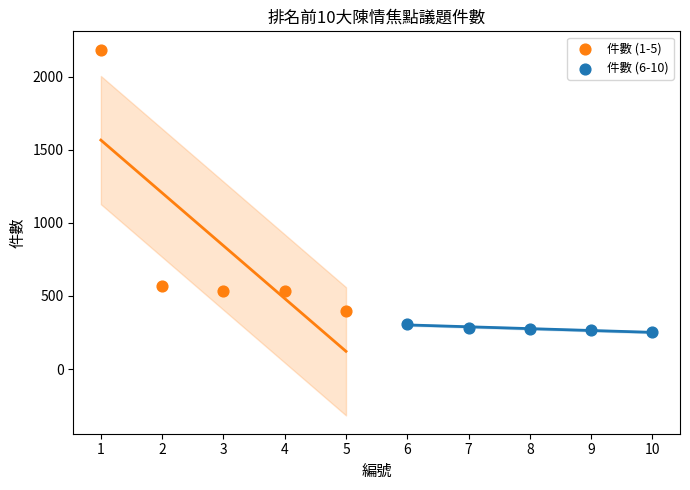

Which series contains the lowest Y value?

件數 (6-10)